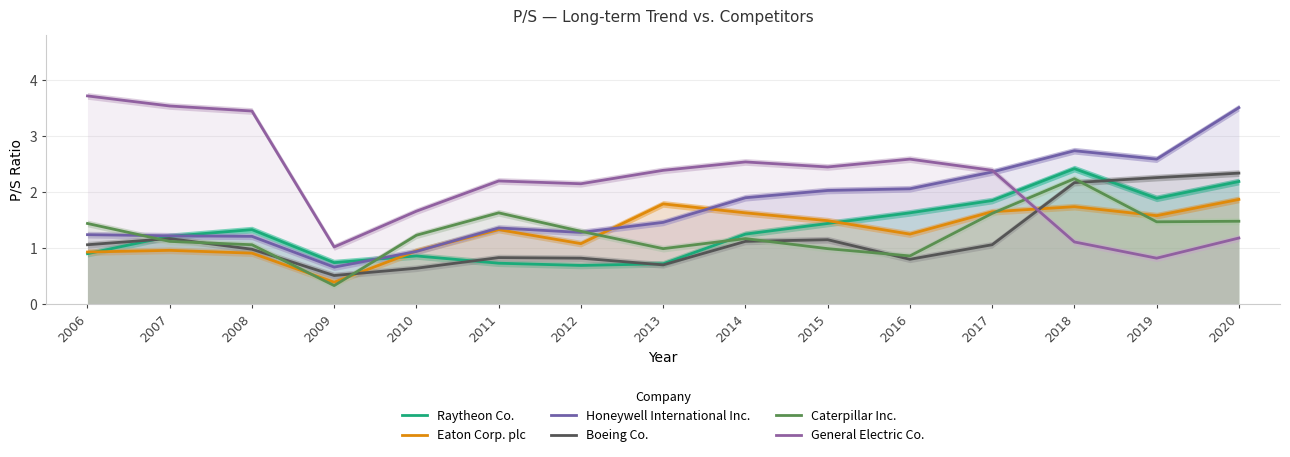

Which has a higher value, 2010 or 2015?

2015